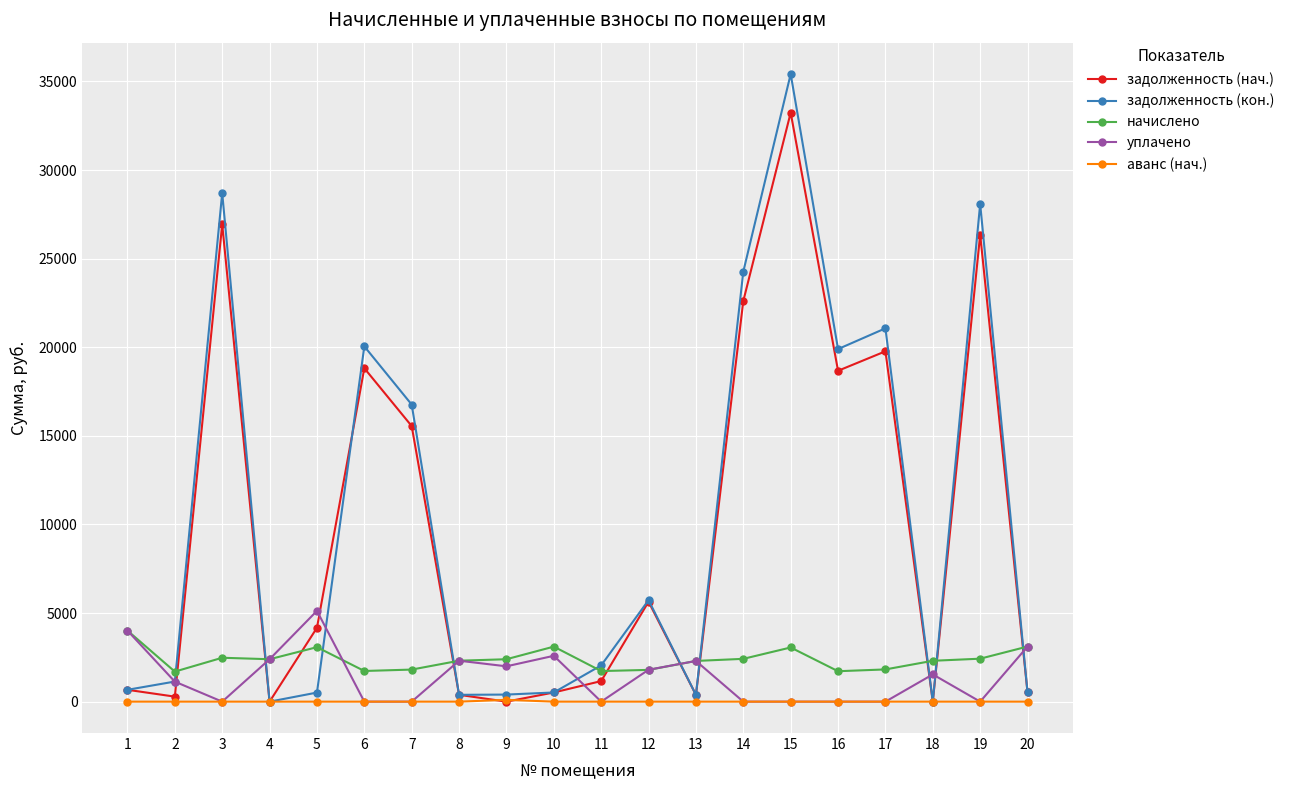

At which label does уплачено first exceed 1537?

1